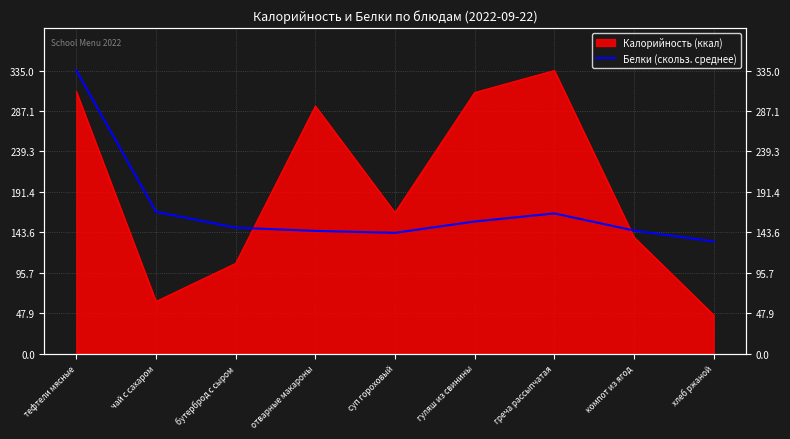

Reading left to right, transcribe all the data shown in this chart.

335.0	167.9	149.2	145.4	143.1	156.5	166.0	145.8	132.9